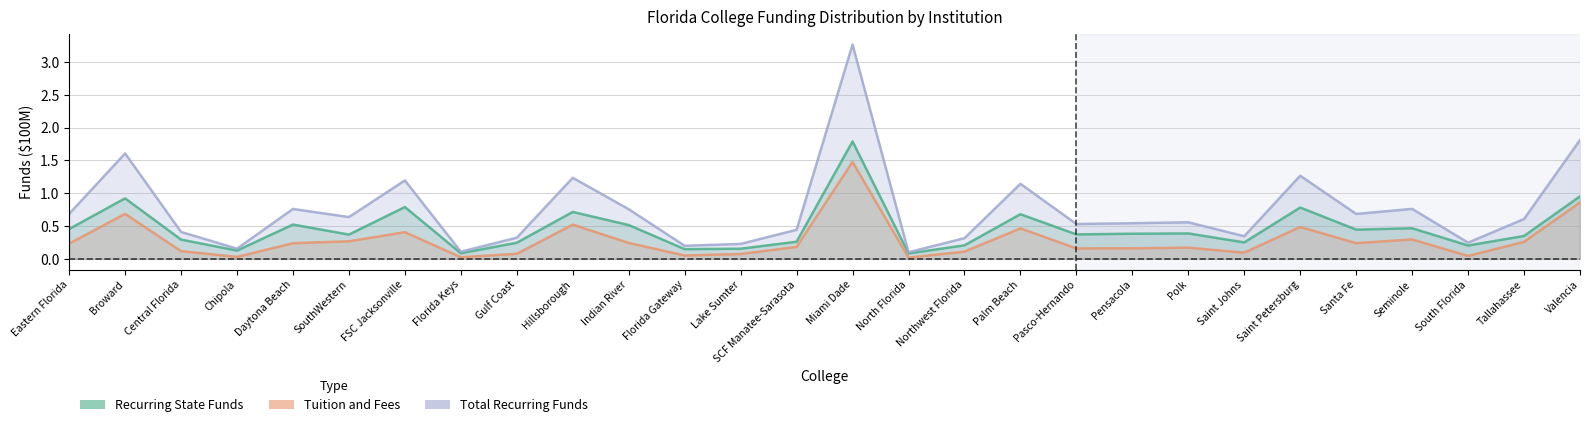

What is the label of the 23rd point from the right?

SouthWestern